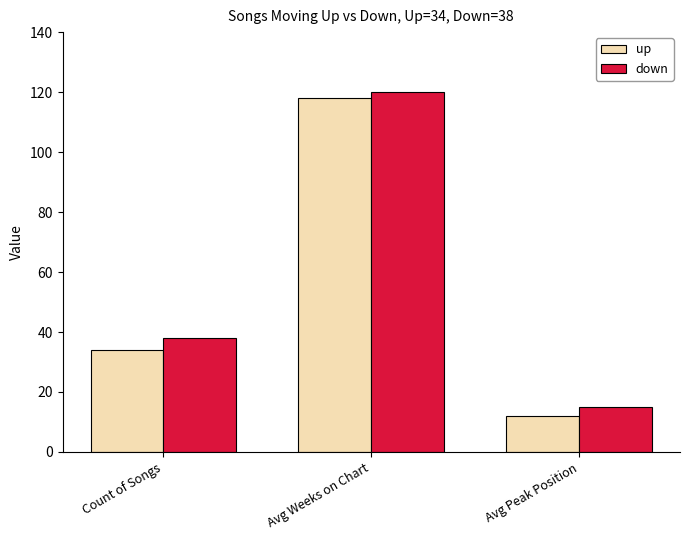

Is it true that up equals 165 at Avg Weeks on Chart?

False